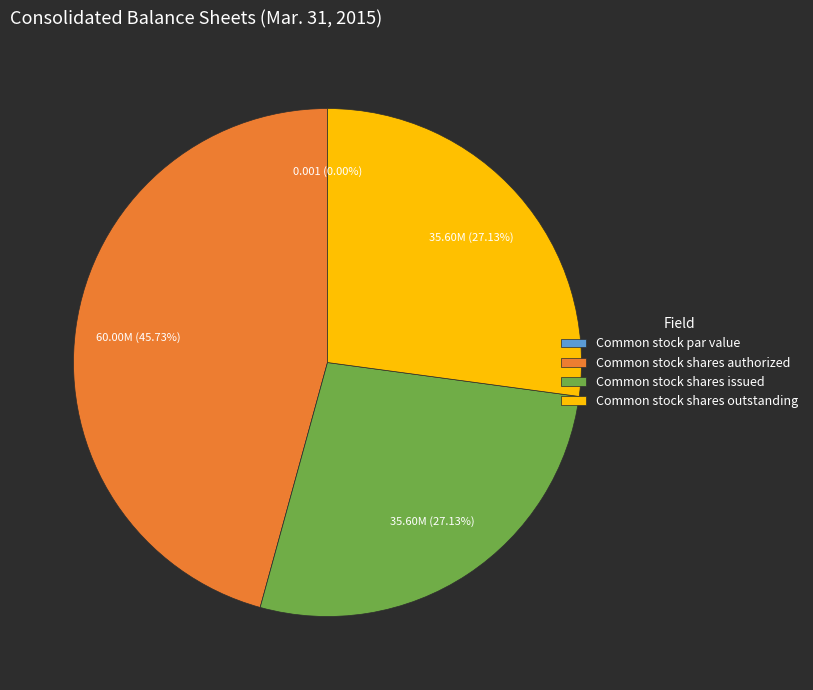

The Common stock par value slice represents 13% of the pie. True or false?

False